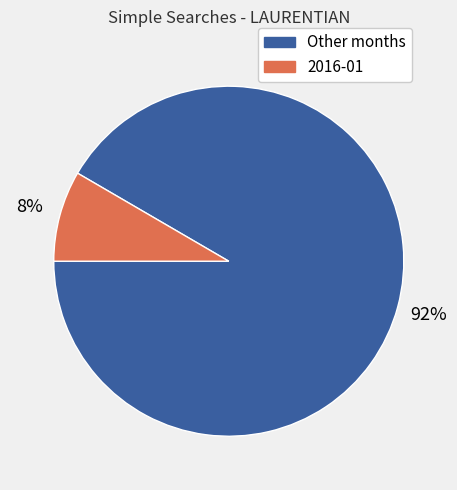

Is there any slice that represents more than half of the pie?

Yes